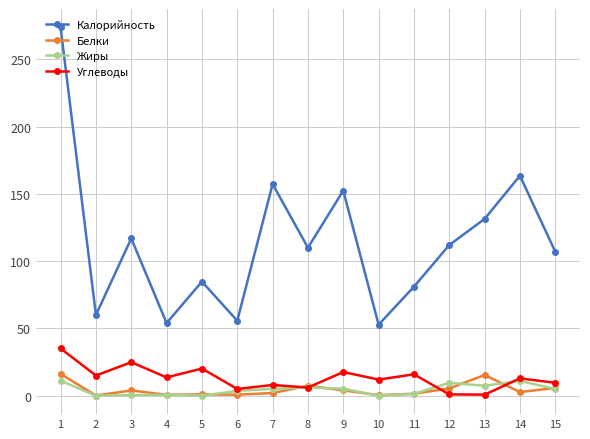

True or false: Калорийность and Белки cross at least once.

False